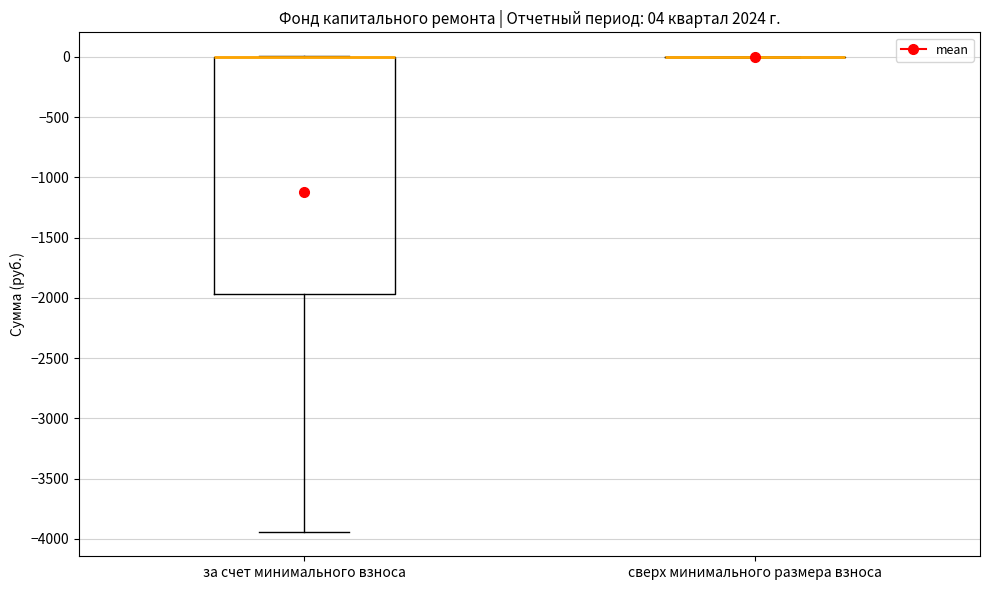

Which box is the tallest, from its lower edge to its upper edge?

за счет минимального взноса